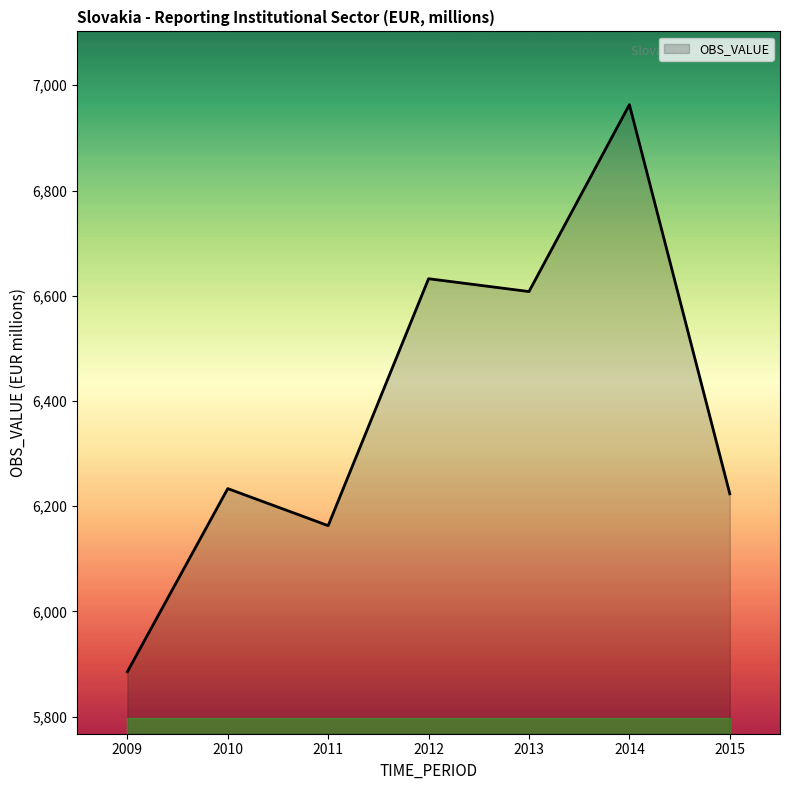

Reading right to left, list all the values displayed in this chart.

6223.6	6963.1	6608.0	6632.4	6163.1	6233.5	5885.3